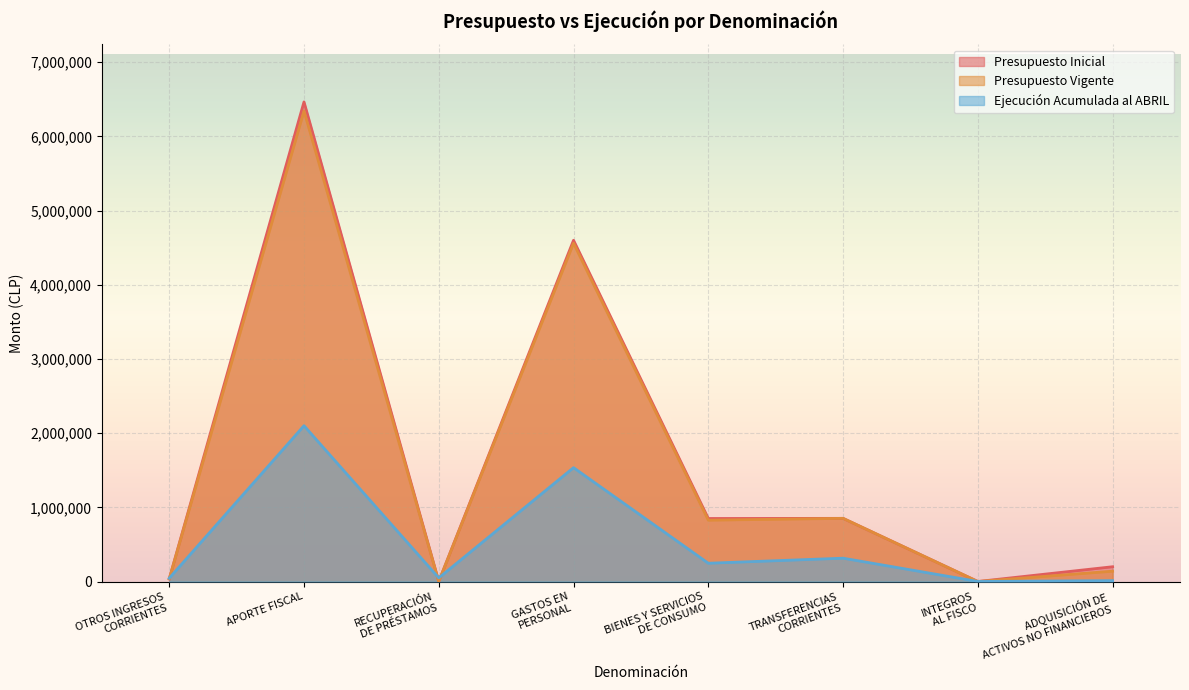

How many data points in Presupuesto Inicial are less than 849413?

4